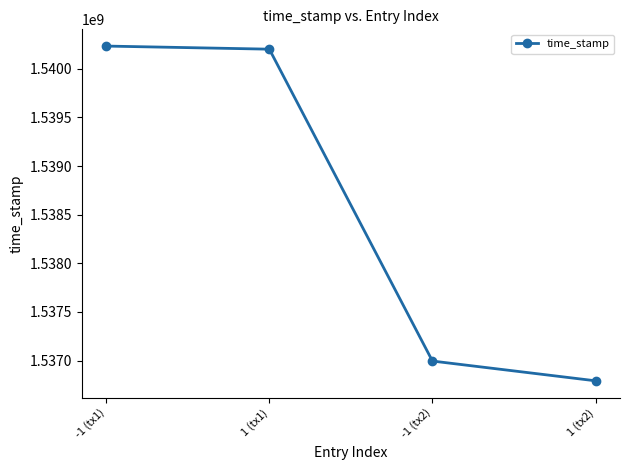

What is the label of the 2nd point from the right?

-1 (tx2)